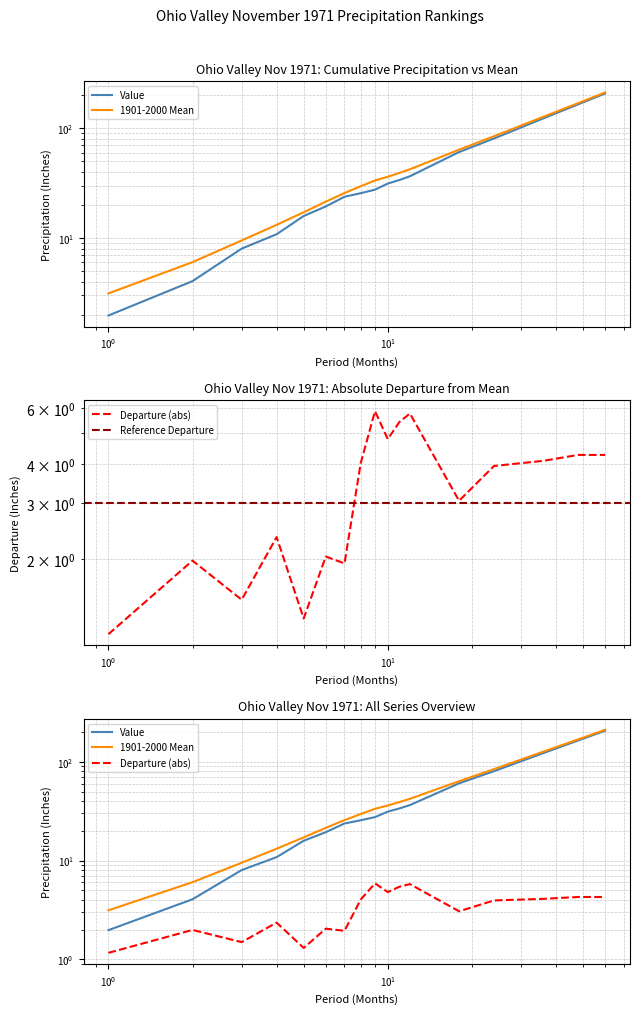

What is the sum of all 1901-2000 Mean values?

931.4